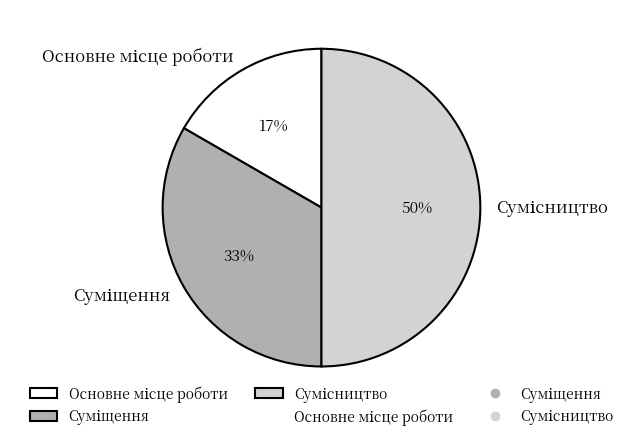

To the nearest percent, what is the average slice percentage?

33%